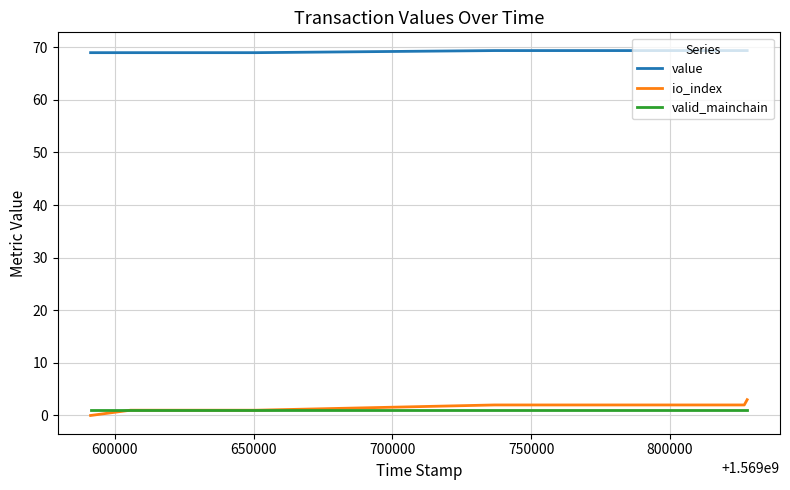

True or false: valid_mainchain has a value of 1.0 at 750000.

True